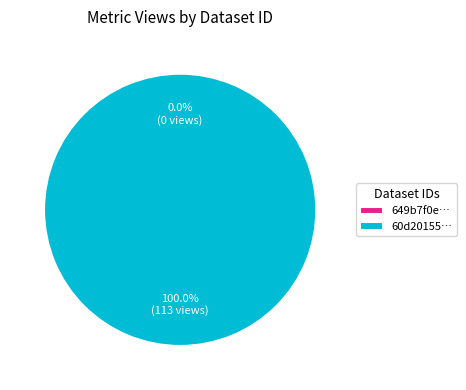

Is it true that 649b7f0e078190f89ce77192 is 7% of the pie?

False